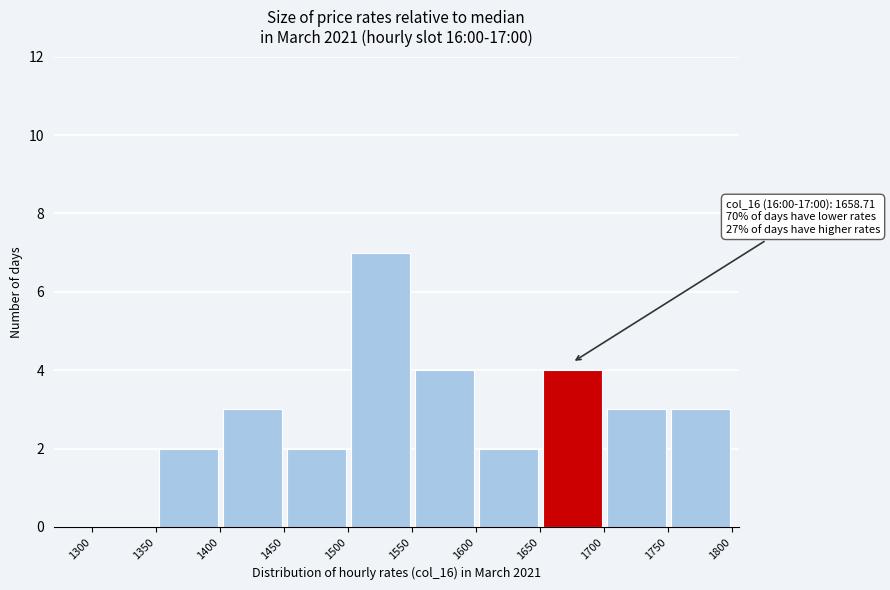

Which range on the x-axis has the tallest bar?

1500 to 1550